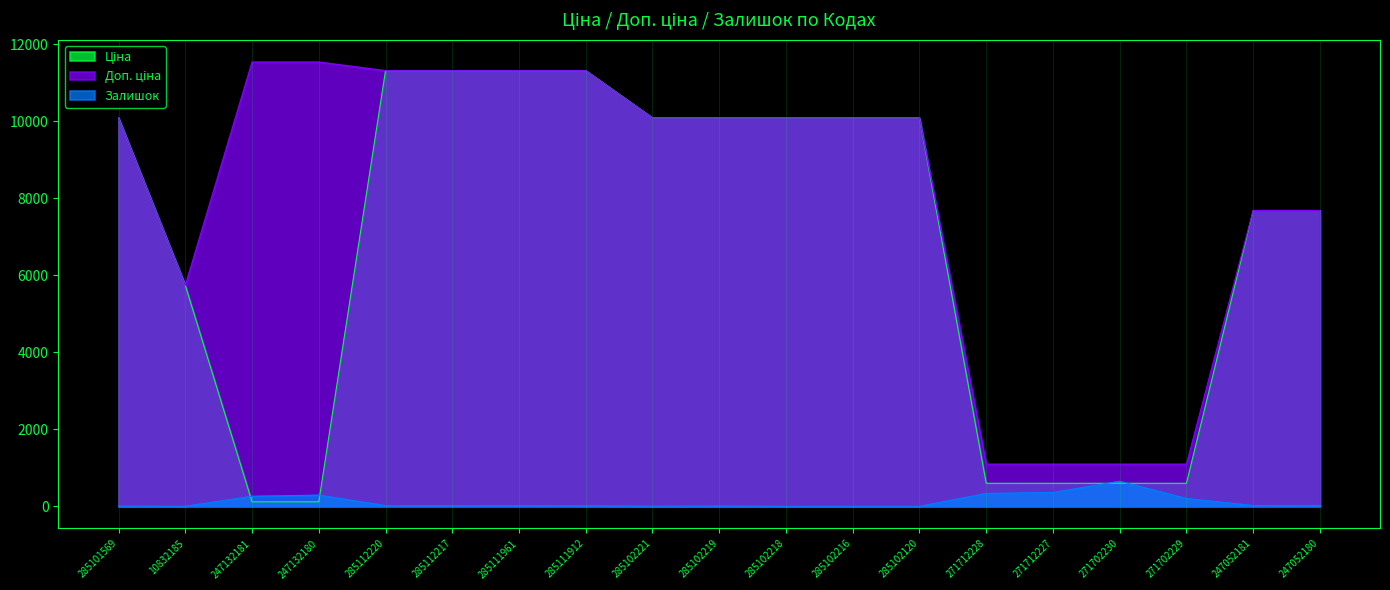

Rank the series by their average value, from highest to lowest.

Доп. ціна, Ціна, Залишок